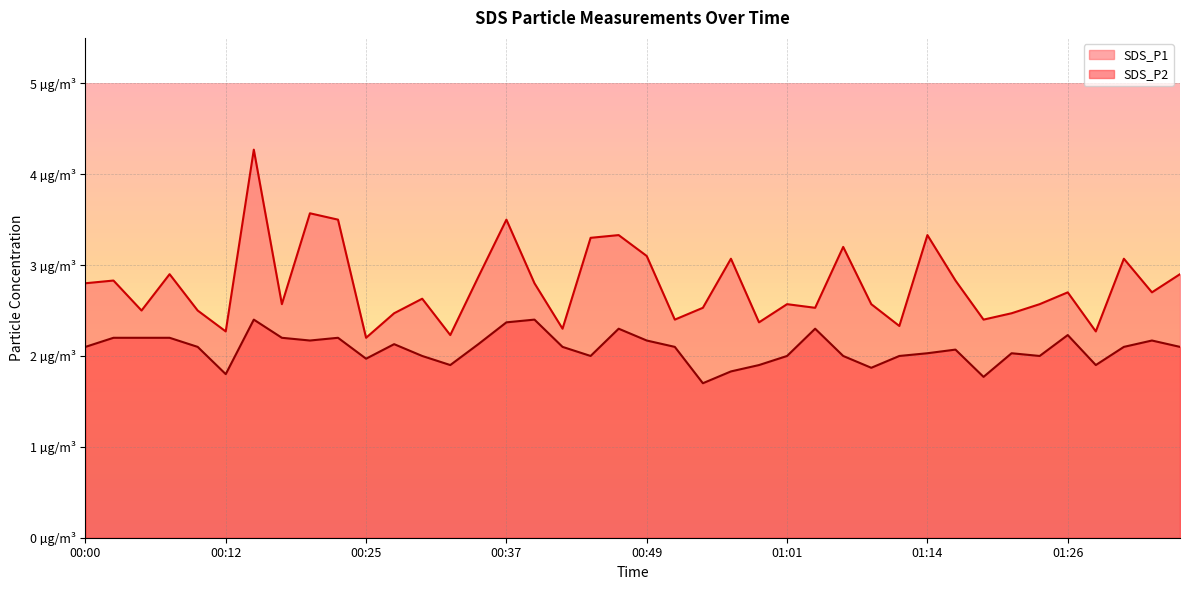

Where is SDS_P1 nearest to the value 3?

00:57